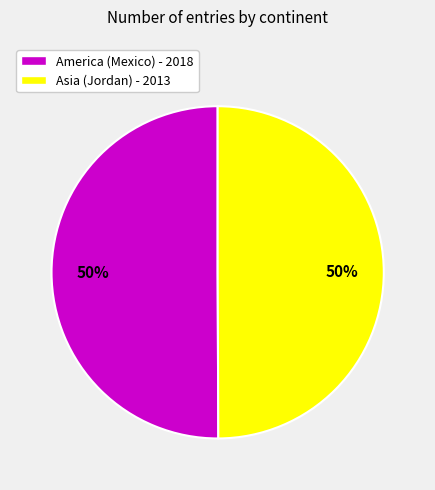

What is the ratio of the value at America (Mexico) - 2018 to the value at Asia (Jordan) - 2013?

1.0